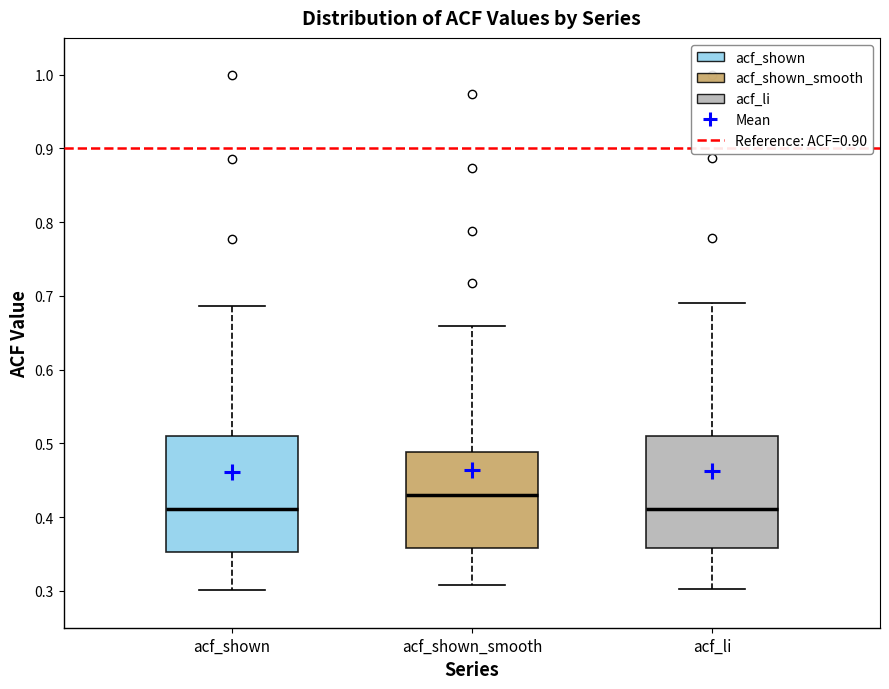

Where does the lower whisker of the box for acf_shown_smooth end on the y-axis? The values are not printed on the chart, so give them approximately, as read against the axis.

0.31